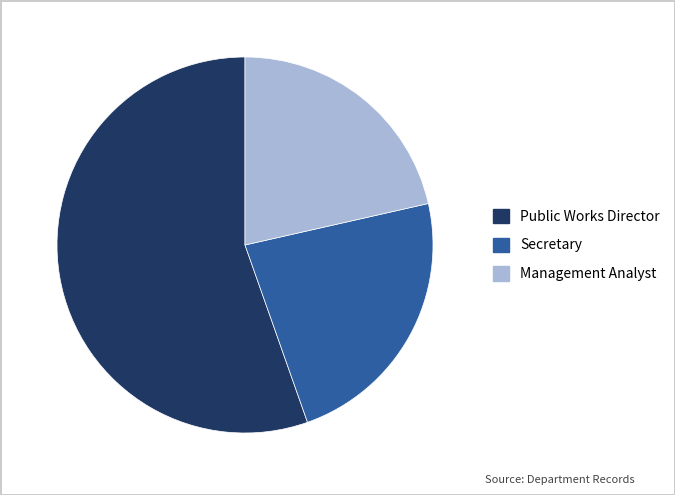

Combined, do Secretary and Management Analyst account for over 50%?

No